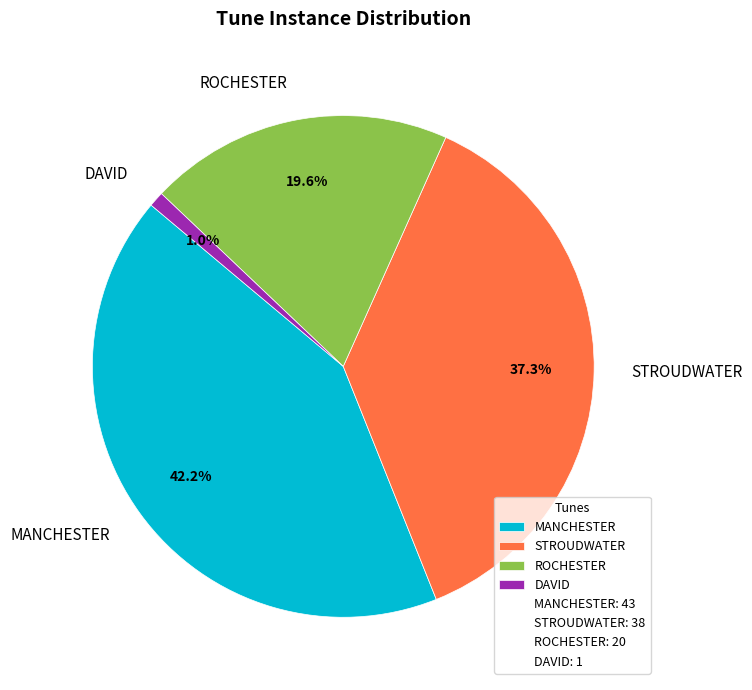

Count the number of slices in the pie.

4